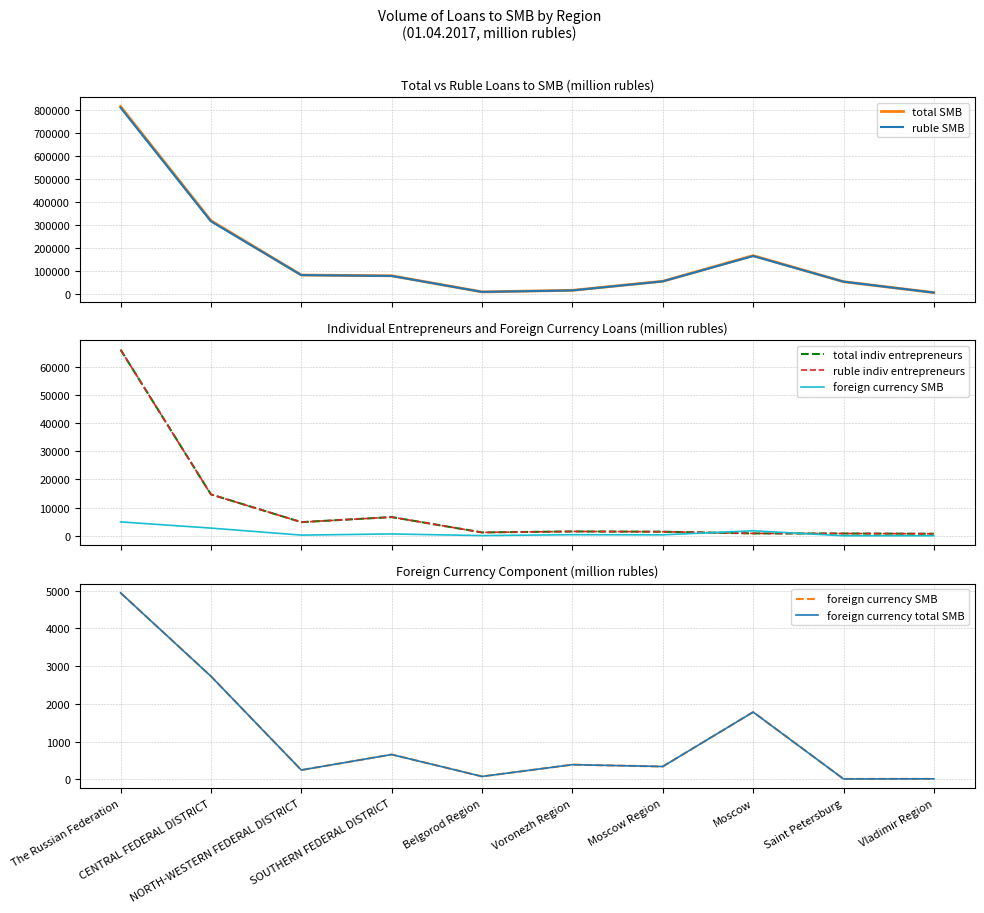

At which category does total indiv entrepreneurs reach its first local peak?

SOUTHERN FEDERAL DISTRICT